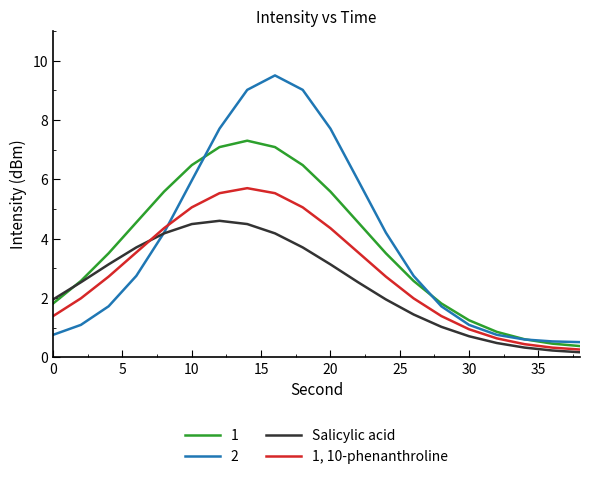

List the series in order of their peak value, highest first.

2, 1, 1, 10-phenanthroline, Salicylic acid